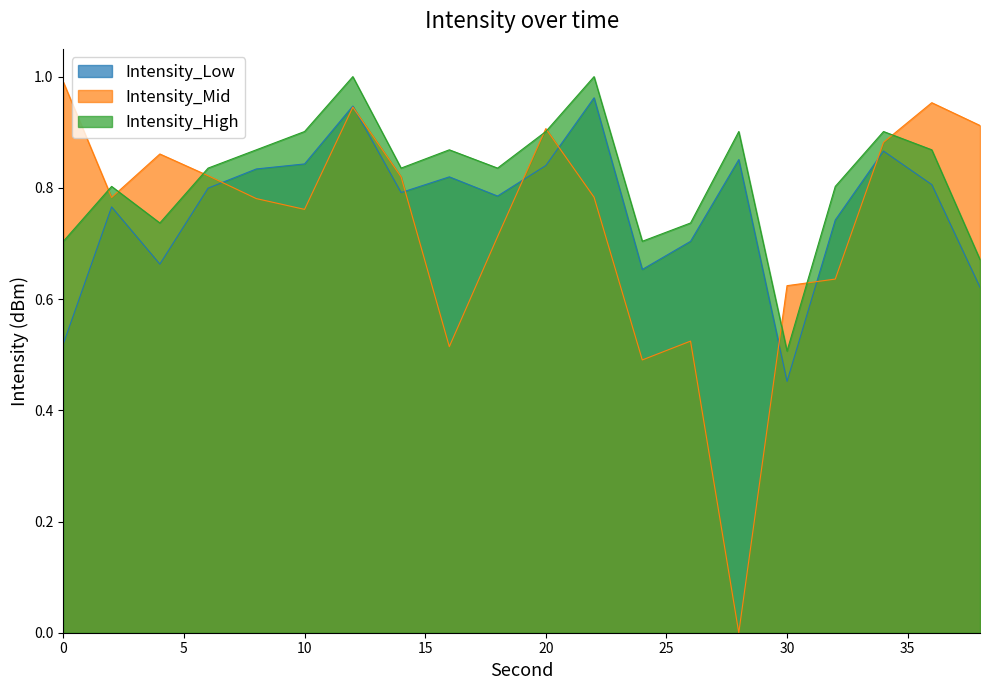

Which series has the largest range (max minus min)?

Intensity_Mid